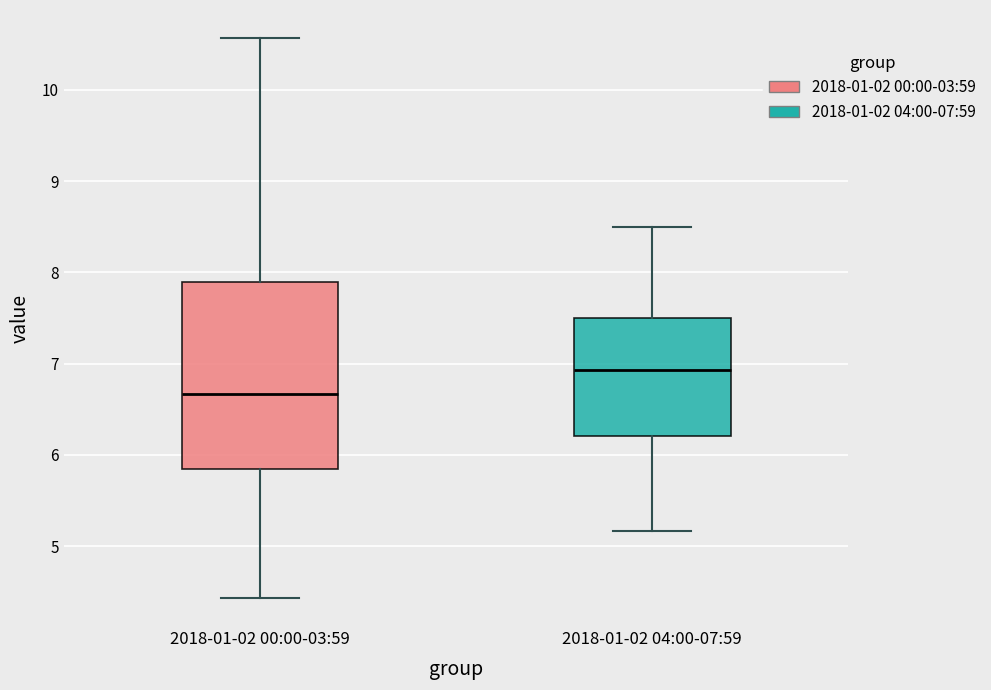

Comparing the boxes themselves (not the whiskers), which one is the tallest?

2018-01-02 00:00-03:59